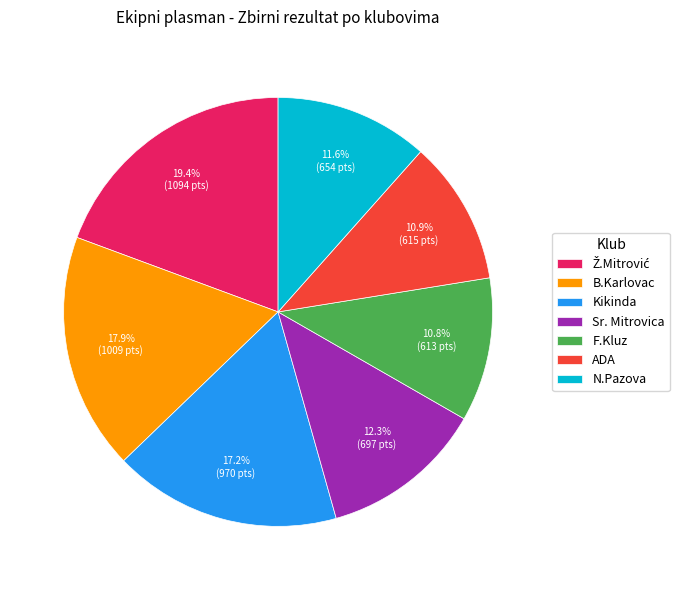

To the nearest percent, what portion does Sr. Mitrovica represent?

12%